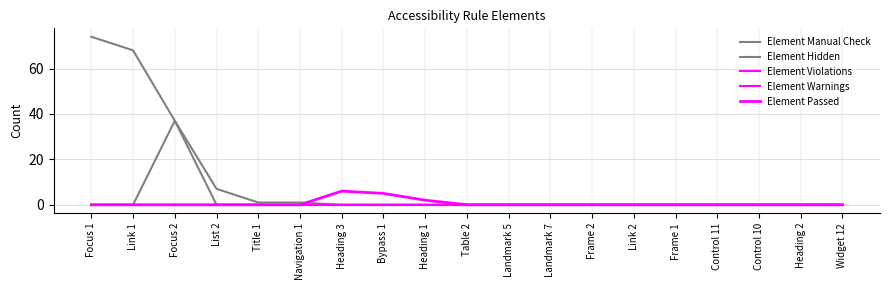

Which category has the lowest value across all series?

Heading 3